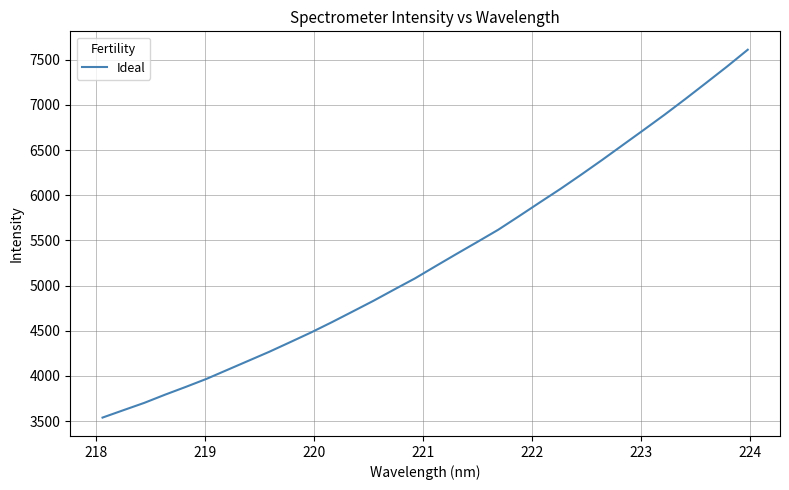

What is the difference between the maximum and minimum values?

4072.0